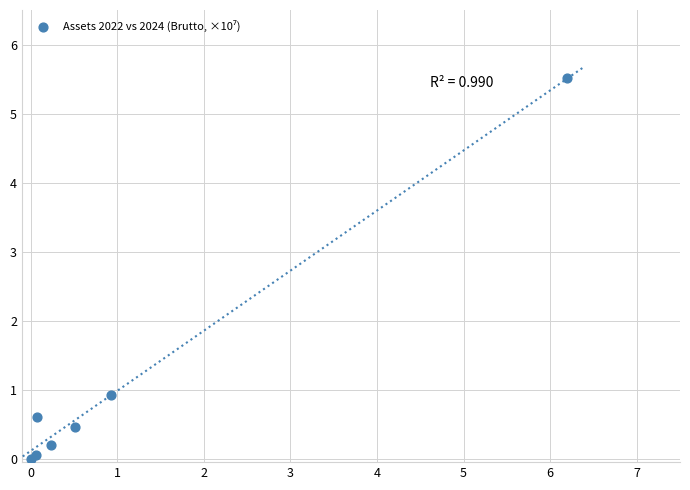

What Y value in the scatter plot is closest to 2?

0.9